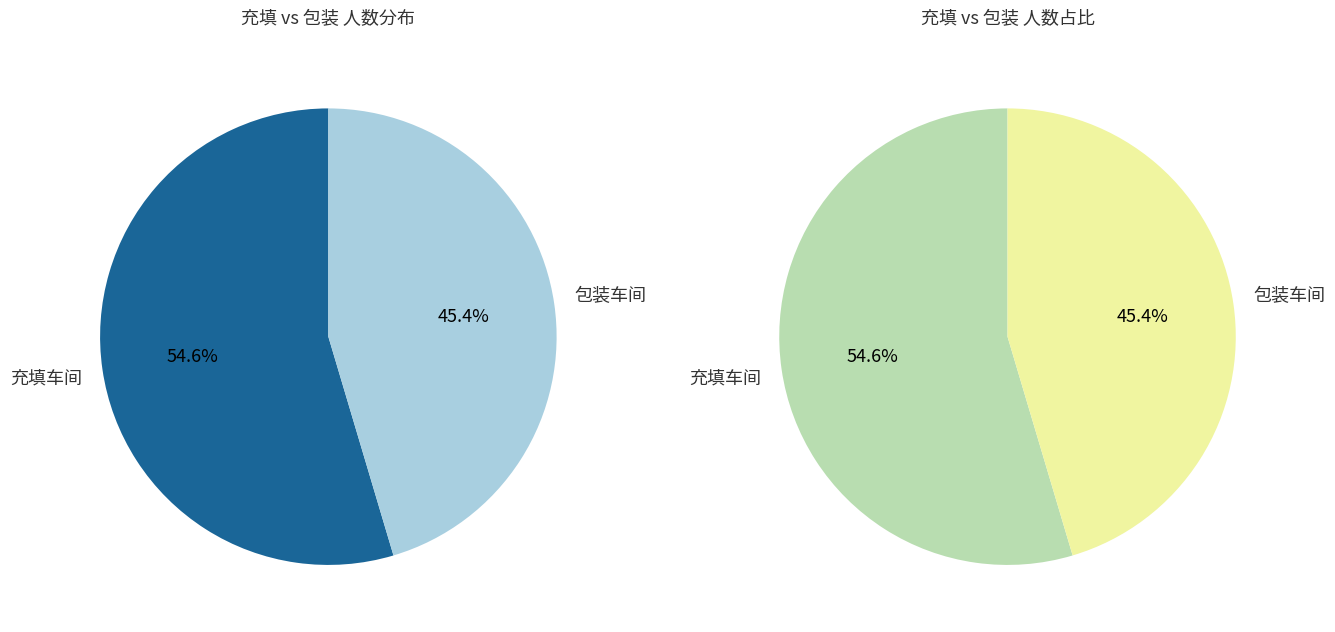

What percentage is the 充填车间 slice, to the nearest percent?

55%